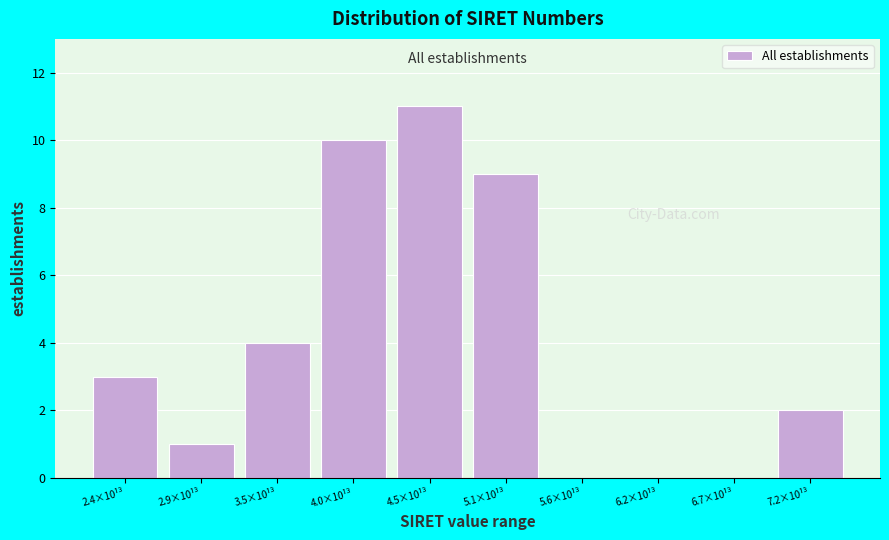

Reading left to right, what are all the values shown in this chart?

2.4×10¹³=3	2.9×10¹³=1	3.5×10¹³=4	4.0×10¹³=10	4.5×10¹³=11	5.1×10¹³=9	5.6×10¹³=0	6.2×10¹³=0	6.7×10¹³=0	7.2×10¹³=2